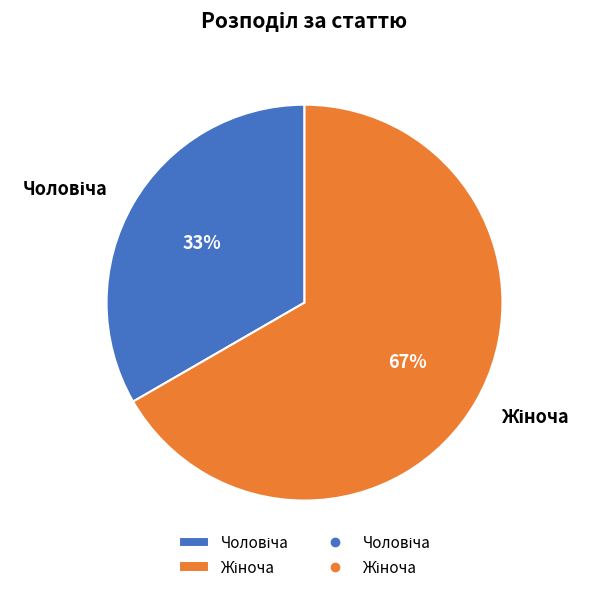

To the nearest percent, what is the average slice percentage?

50%